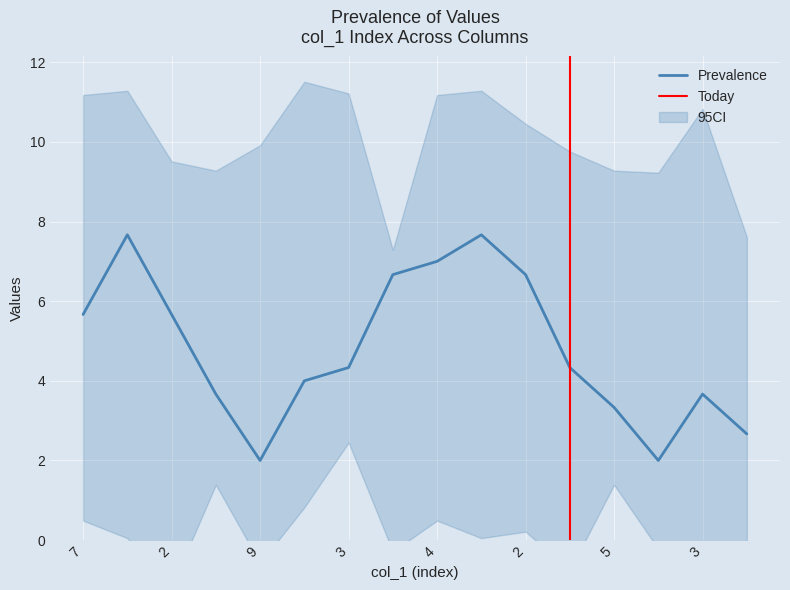

True or false: col_3 has more than 0 interior local peaks.

True